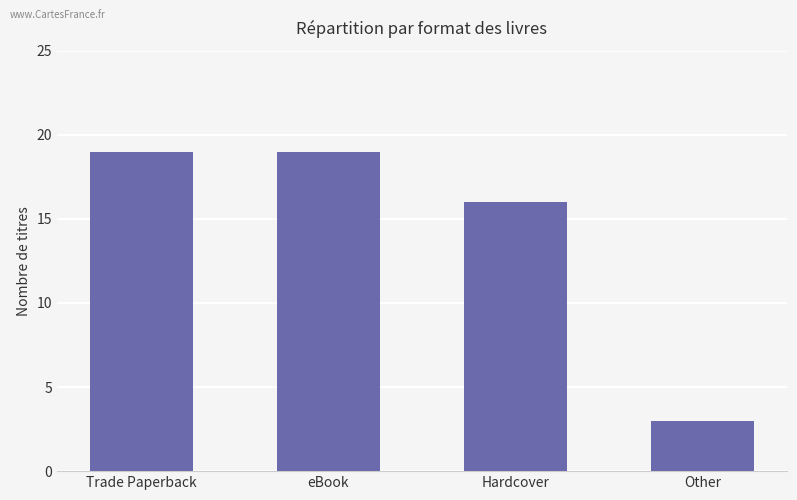

How many bars are there in total?

4